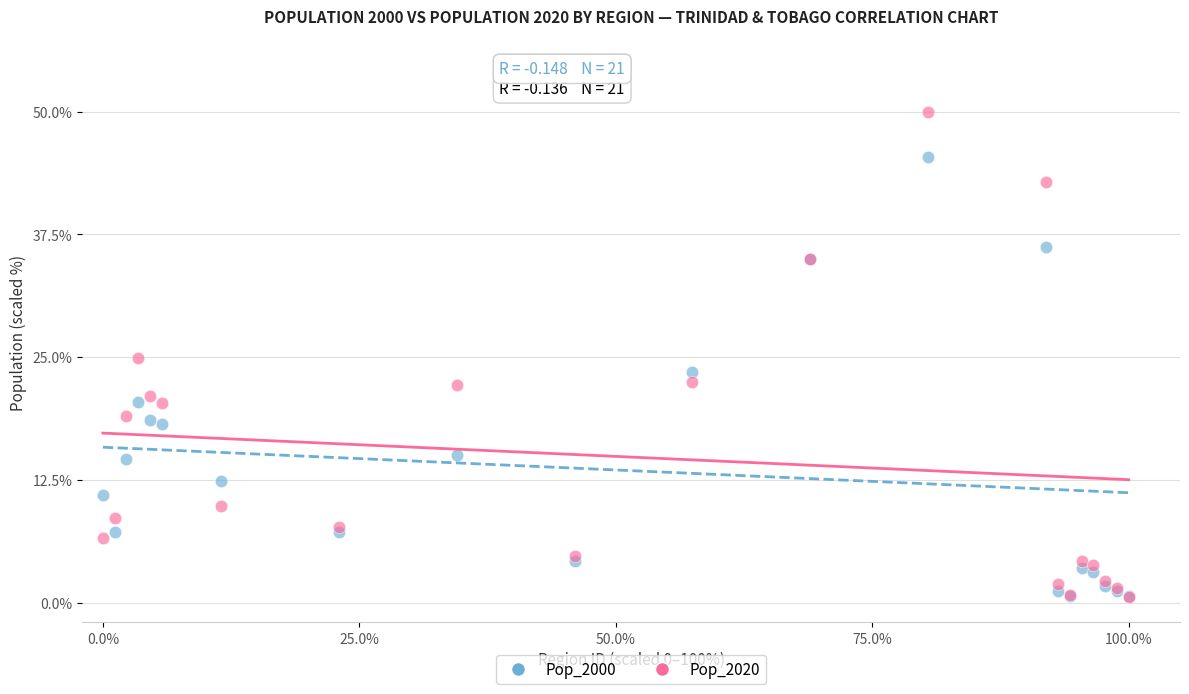

What are all the series names shown in the legend?

Pop_2000, Pop_2020